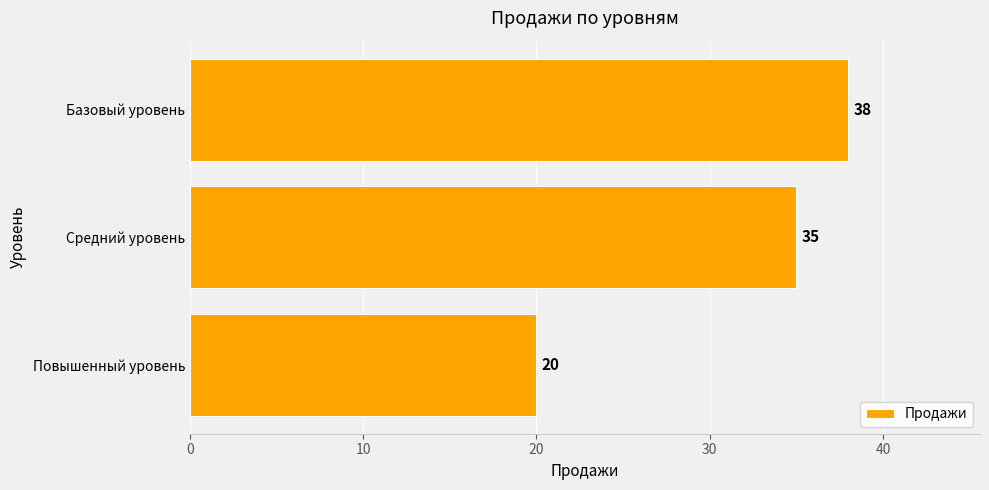

The chart shows a value of 20 at Повышенный уровень. True or false?

True